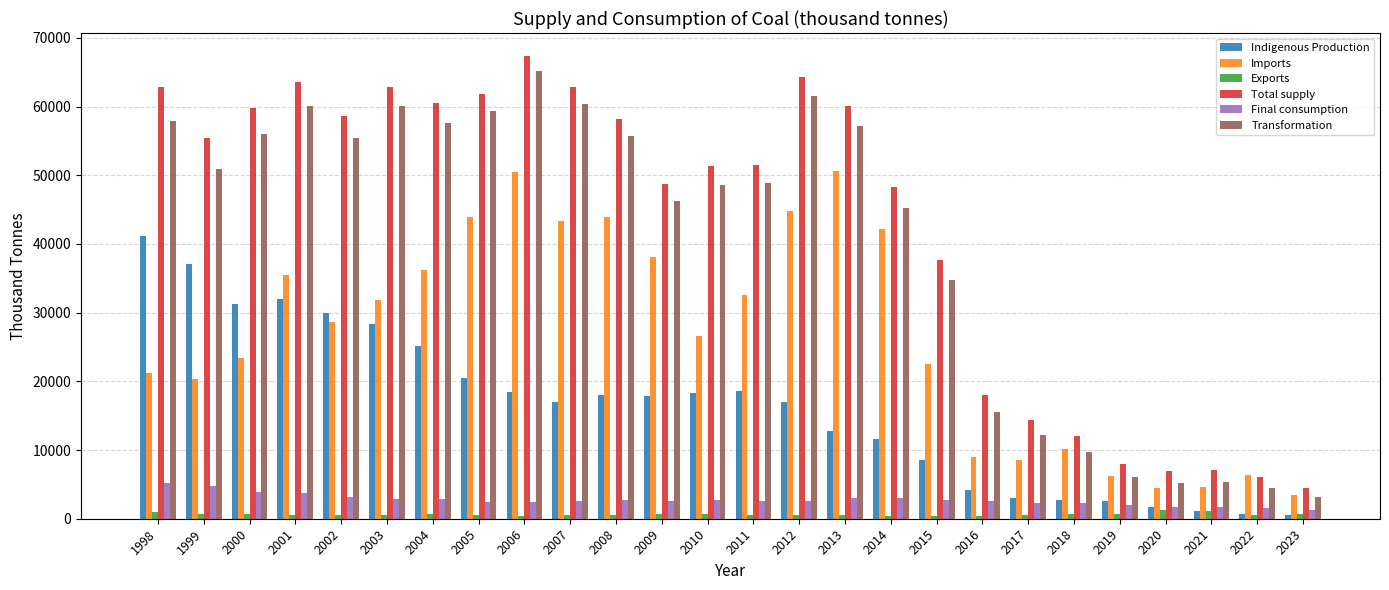

Is it true that Final consumption equals 2370.3 at 2006?

True